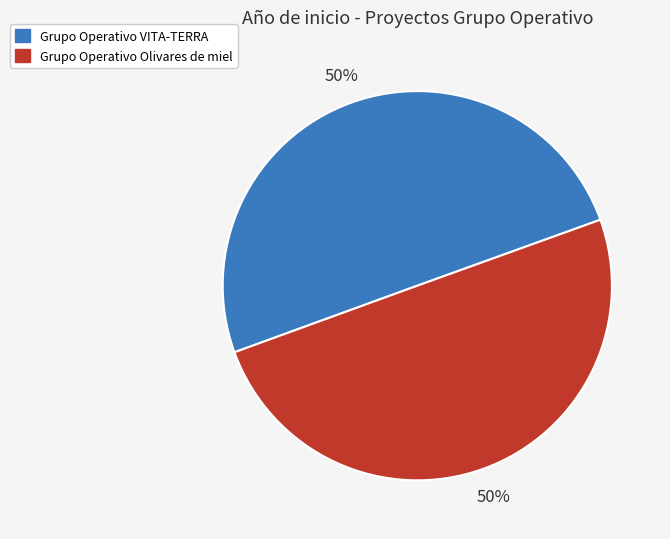

True or false: Grupo Operativo Olivares de miel accounts for 50% of the total.

True